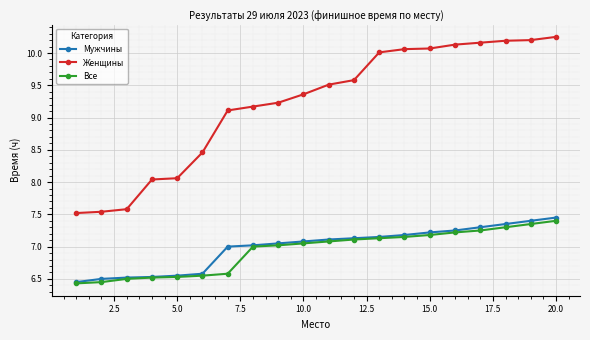

Which series has the widest spread of values?

Женщины